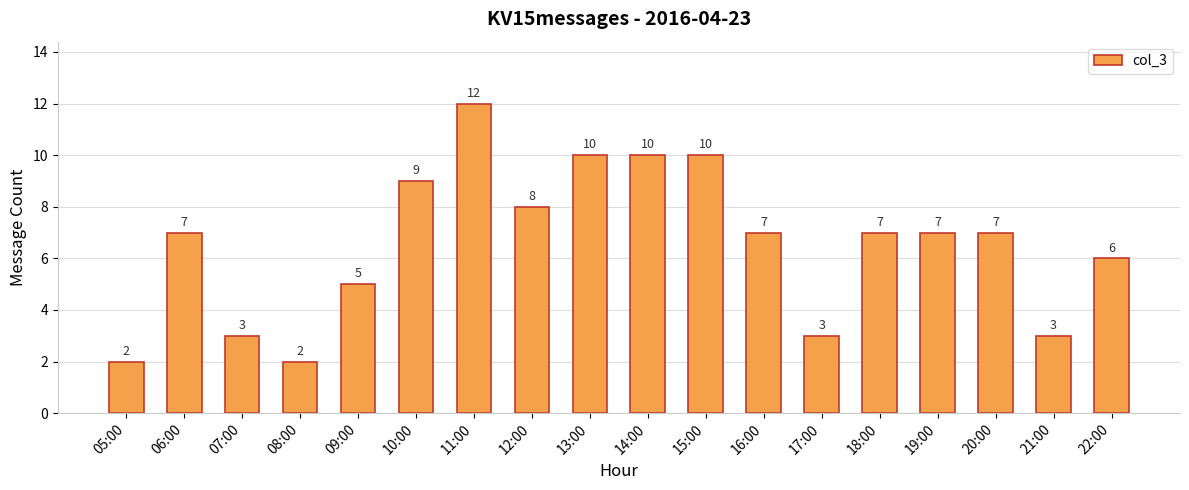

What is the sum of all values?

118